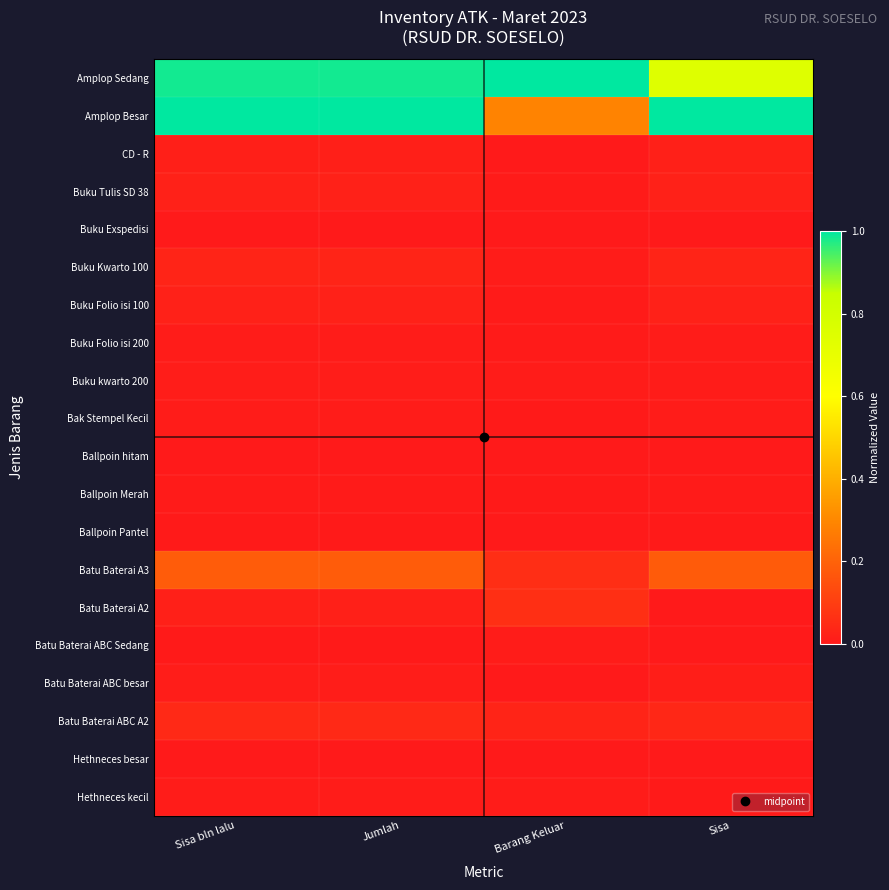

Reading left to right, list all the values displayed in this chart.

Amplop Sedang: Sisa bln lalu=1.0	Jumlah=1.0	Barang Keluar=1.0	Sisa=0.7
Amplop Besar: Sisa bln lalu=1.0	Jumlah=1.0	Barang Keluar=0.3	Sisa=1.0
CD - R: Sisa bln lalu=0.0	Jumlah=0.0	Barang Keluar=0.0	Sisa=0.0
Buku Tulis SD 38: Sisa bln lalu=0.0	Jumlah=0.0	Barang Keluar=0.0	Sisa=0.0
Buku Exspedisi: Sisa bln lalu=0.0	Jumlah=0.0	Barang Keluar=0.0	Sisa=0.0
Buku Kwarto 100: Sisa bln lalu=0.0	Jumlah=0.0	Barang Keluar=0.0	Sisa=0.0
Buku Folio isi 100: Sisa bln lalu=0.0	Jumlah=0.0	Barang Keluar=0.0	Sisa=0.0
Buku Folio isi 200: Sisa bln lalu=0.0	Jumlah=0.0	Barang Keluar=0.0	Sisa=0.0
Buku kwarto 200: Sisa bln lalu=0.0	Jumlah=0.0	Barang Keluar=0.0	Sisa=0.0
Bak Stempel Kecil: Sisa bln lalu=0.0	Jumlah=0.0	Barang Keluar=0.0	Sisa=0.0
Ballpoin hitam: Sisa bln lalu=0.0	Jumlah=0.0	Barang Keluar=0.0	Sisa=0.0
Ballpoin Merah: Sisa bln lalu=0.0	Jumlah=0.0	Barang Keluar=0.0	Sisa=0.0
Ballpoin Pantel: Sisa bln lalu=0.0	Jumlah=0.0	Barang Keluar=0.0	Sisa=0.0
Batu Baterai A3: Sisa bln lalu=0.2	Jumlah=0.2	Barang Keluar=0.1	Sisa=0.2
Batu Baterai A2: Sisa bln lalu=0.0	Jumlah=0.0	Barang Keluar=0.1	Sisa=0.0
Batu Baterai ABC Sedang: Sisa bln lalu=0.0	Jumlah=0.0	Barang Keluar=0.0	Sisa=0.0
Batu Baterai ABC besar: Sisa bln lalu=0.0	Jumlah=0.0	Barang Keluar=0.0	Sisa=0.0
Batu Baterai ABC A2: Sisa bln lalu=0.0	Jumlah=0.0	Barang Keluar=0.0	Sisa=0.0
Hethneces besar: Sisa bln lalu=0.0	Jumlah=0.0	Barang Keluar=0.0	Sisa=0.0
Hethneces kecil: Sisa bln lalu=0.0	Jumlah=0.0	Barang Keluar=0.0	Sisa=0.0